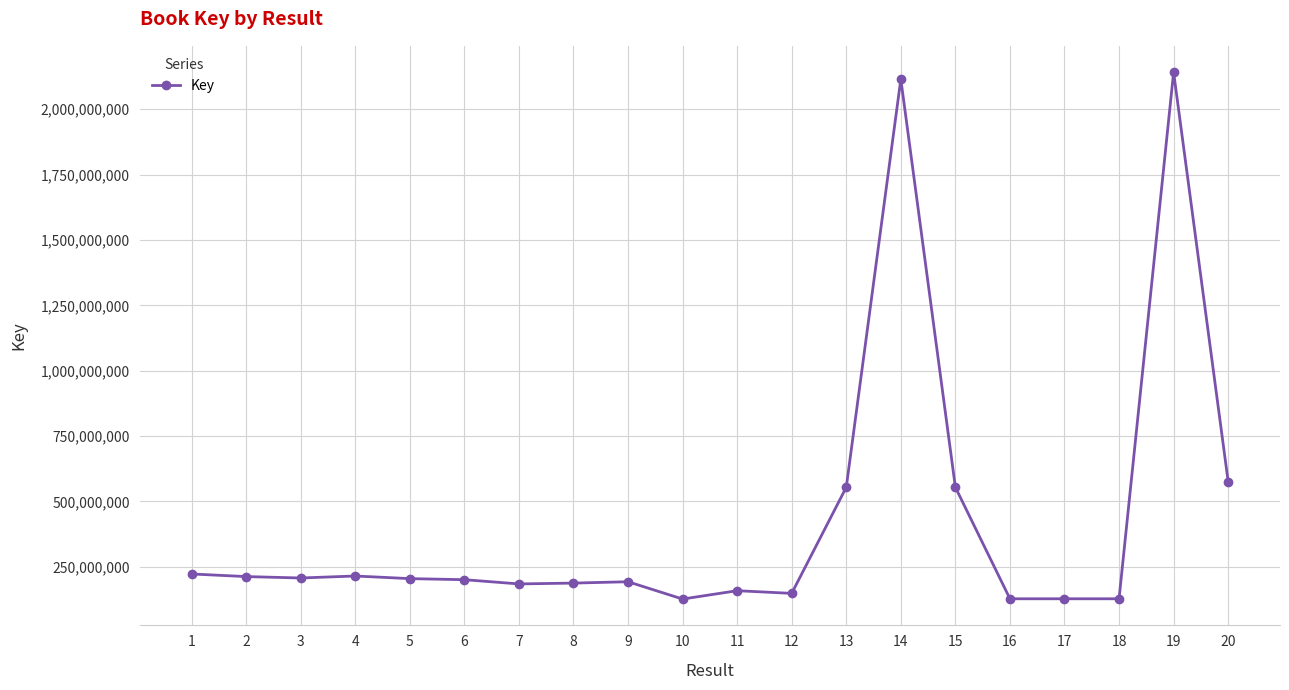

The value at 2 is 212494295. True or false?

True